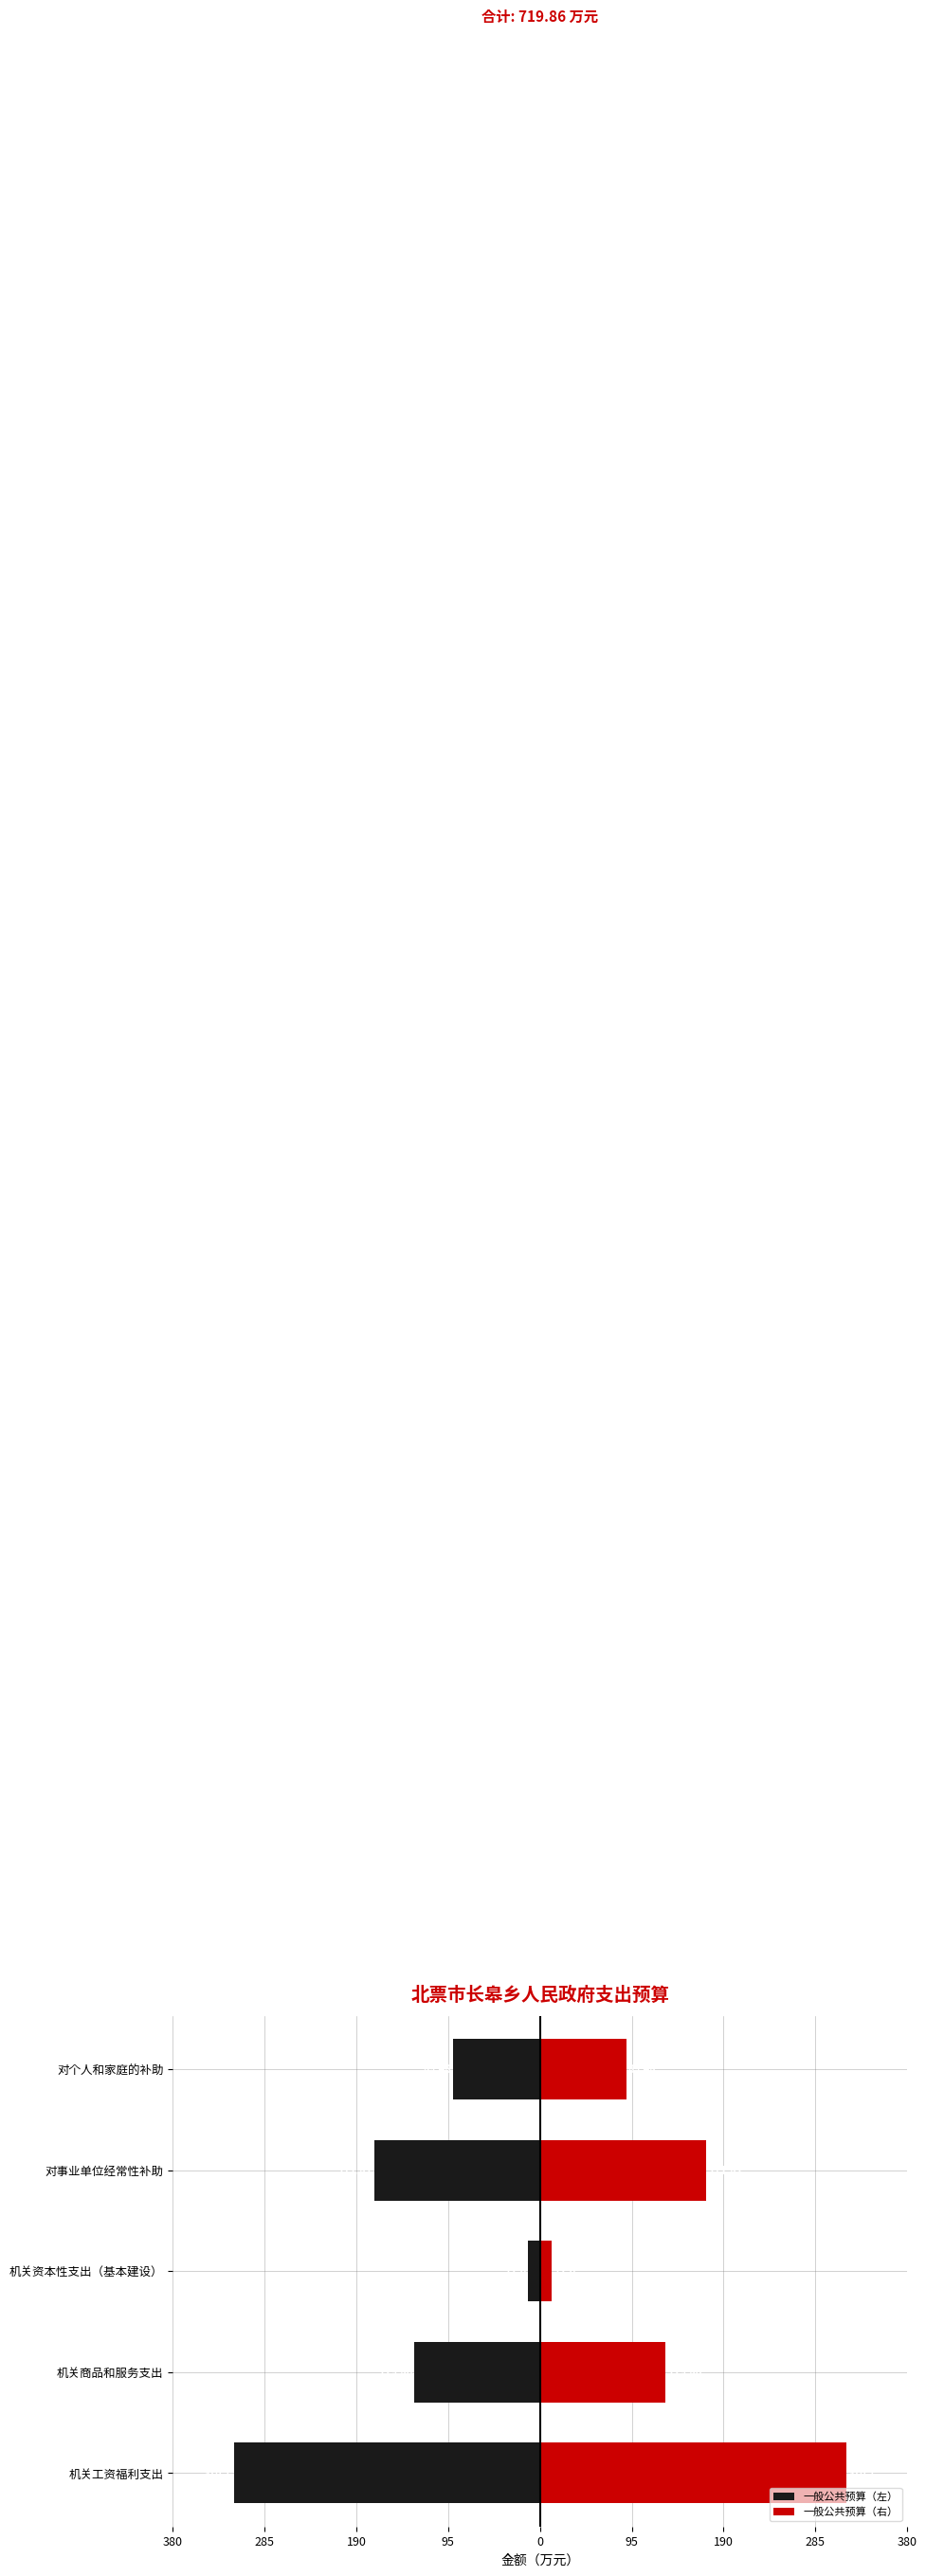

What is the difference between the second highest and minimum values in the 一般公共预算（右） series?

159.8